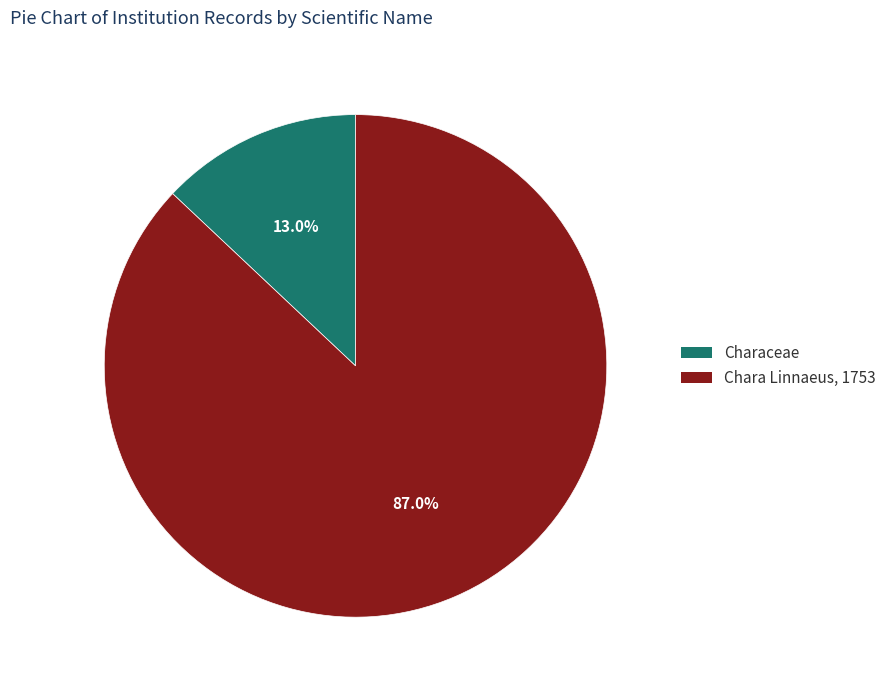

Does Characeae represent more than half of the total?

No